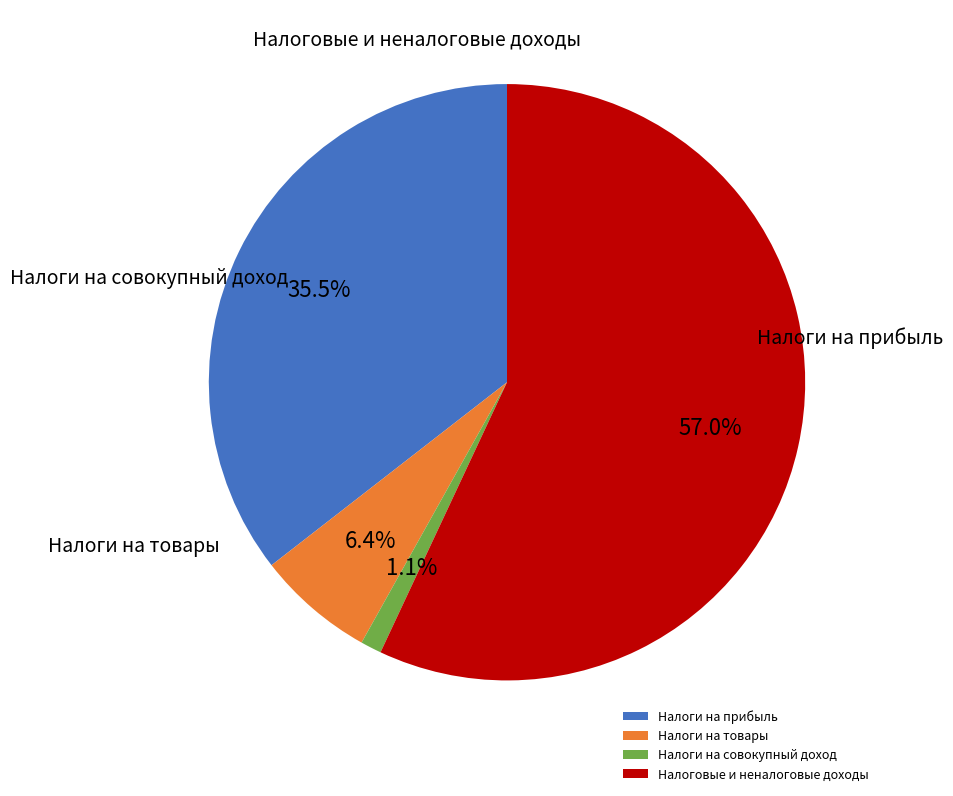

How many slices are in this pie chart?

4